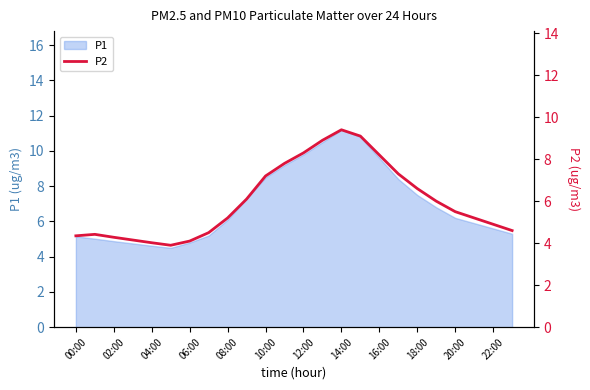

What is the maximum value for P1?

11.2